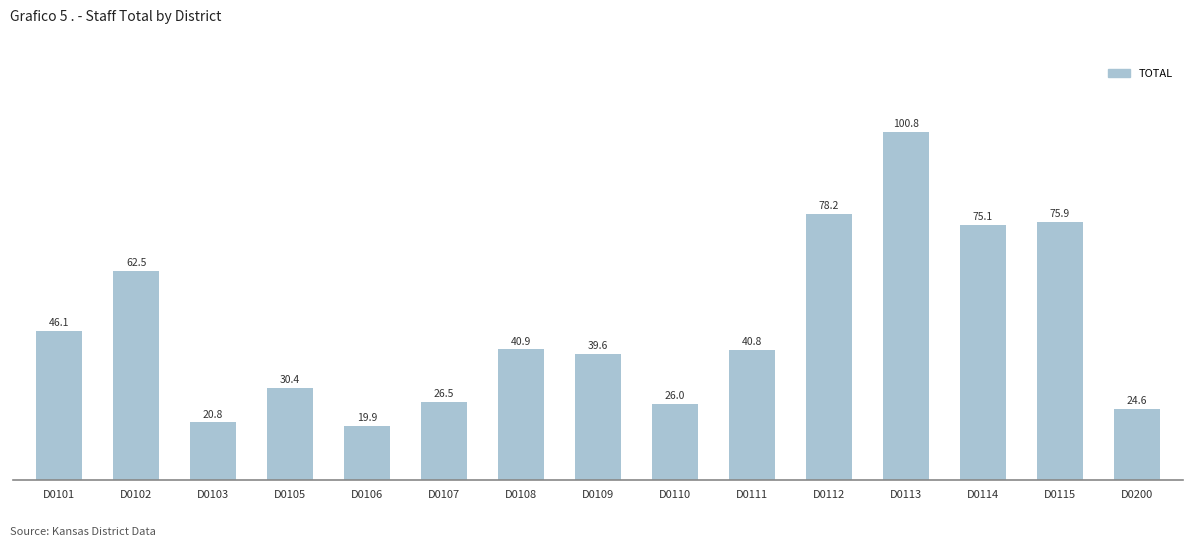

List the labels in order of value, smallest first.

D0106, D0103, D0200, D0110, D0107, D0105, D0109, D0111, D0108, D0101, D0102, D0114, D0115, D0112, D0113